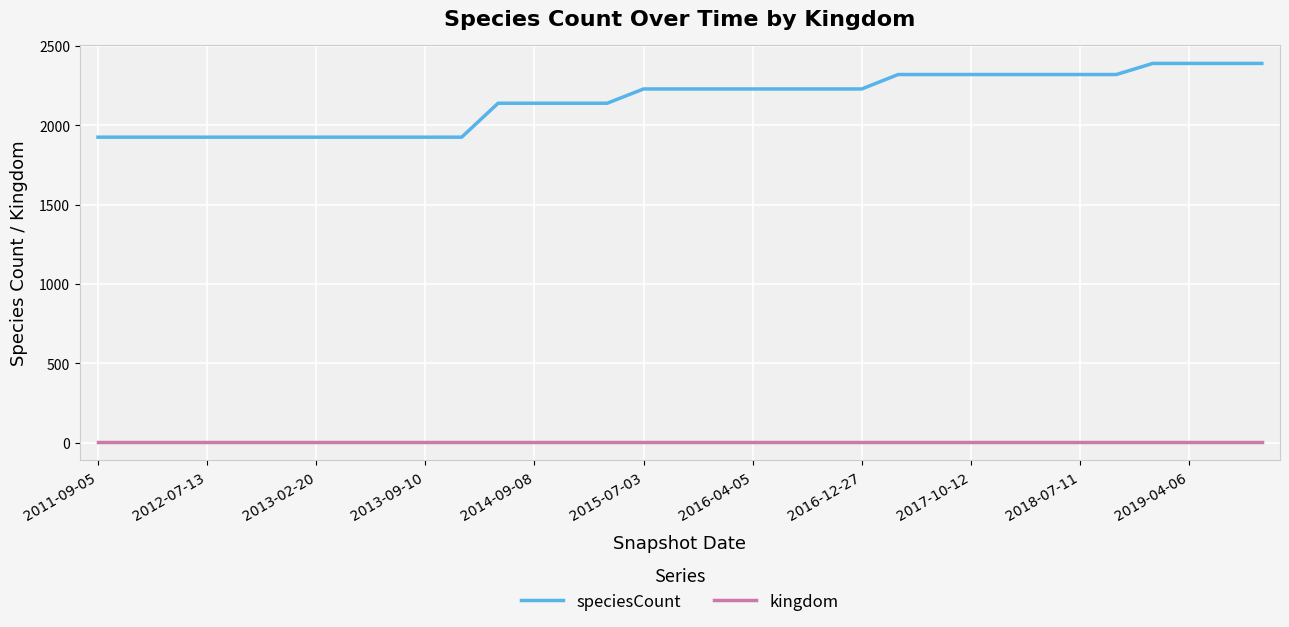

What is the difference between the maximum and minimum values in the speciesCount series?

465